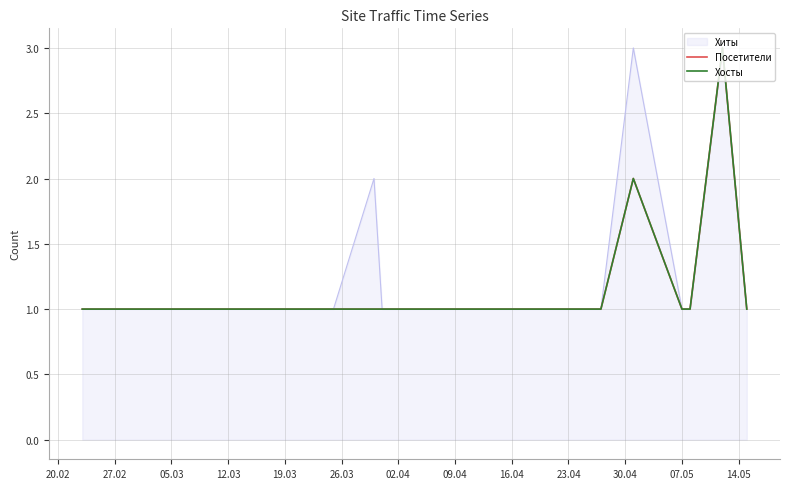

Does the chart have visible grid lines?

Yes